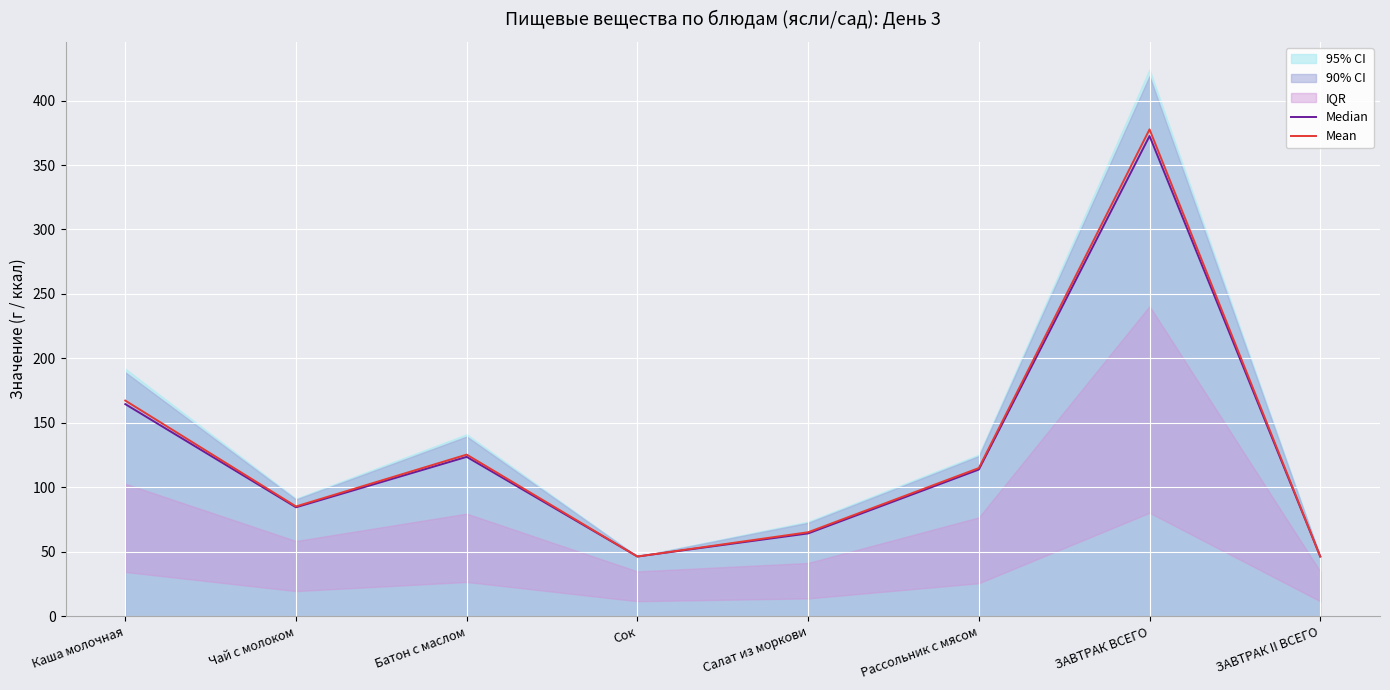

What is the label of the 5th point from the right?

Сок